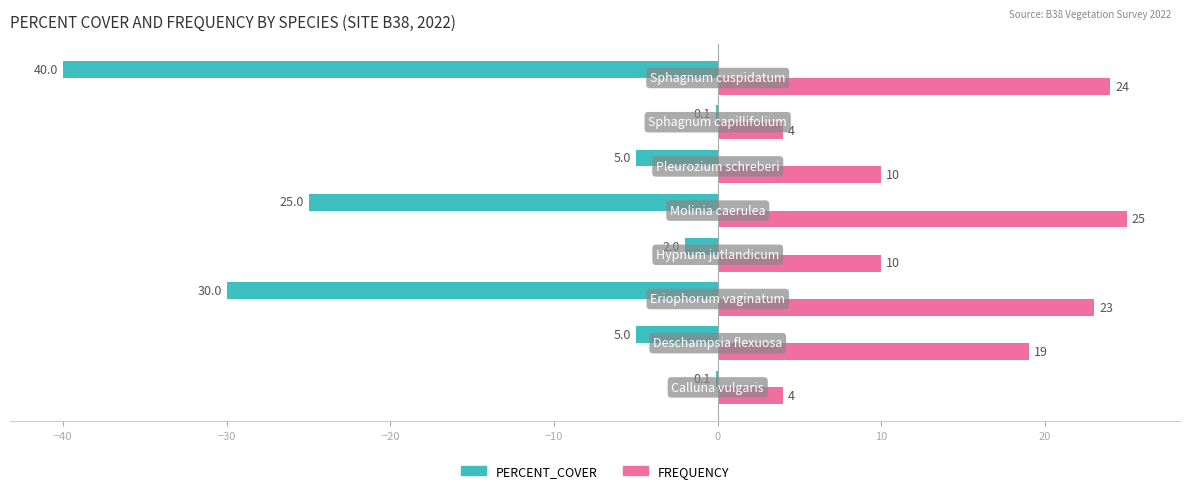

What is the highest value of the FREQUENCY series?

25.0